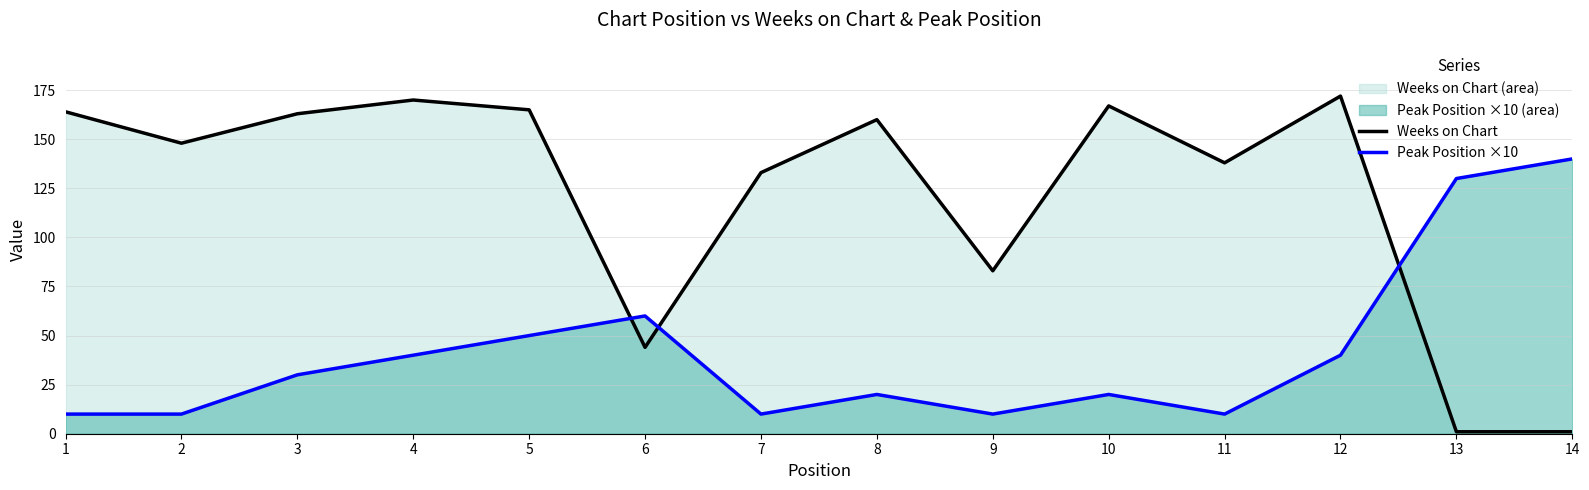

List the series in order of their overall mean, highest first.

Weeks on Chart, Peak Position ×10